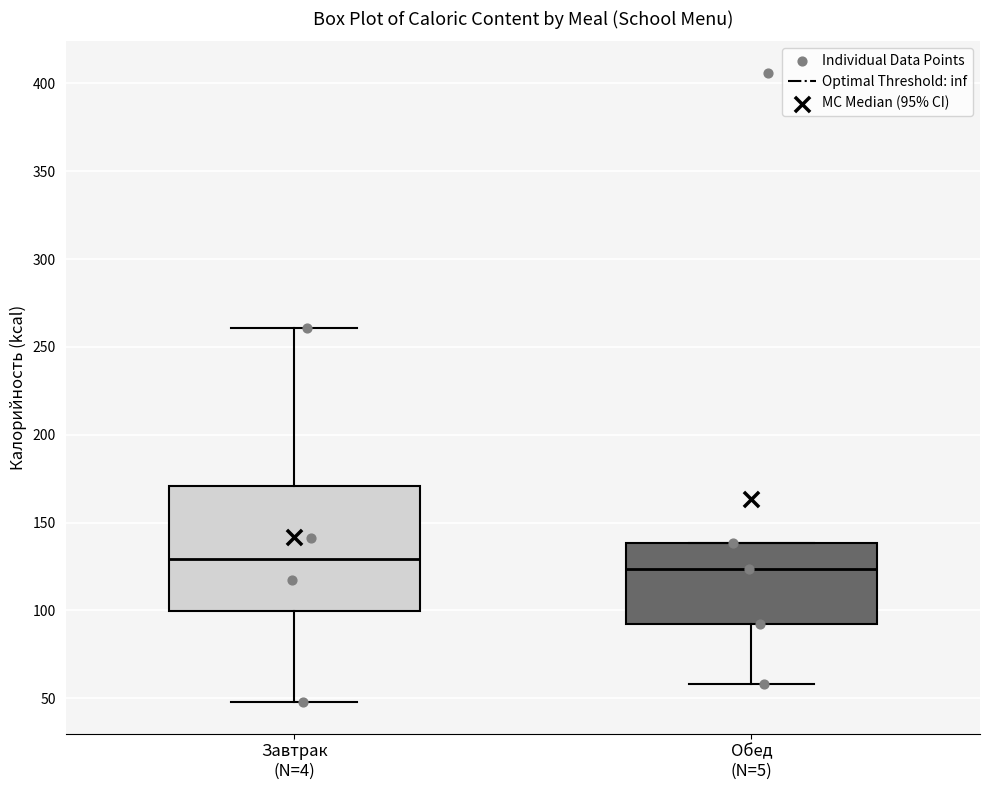

Which box has the lowest median line?

Обед (N=5)